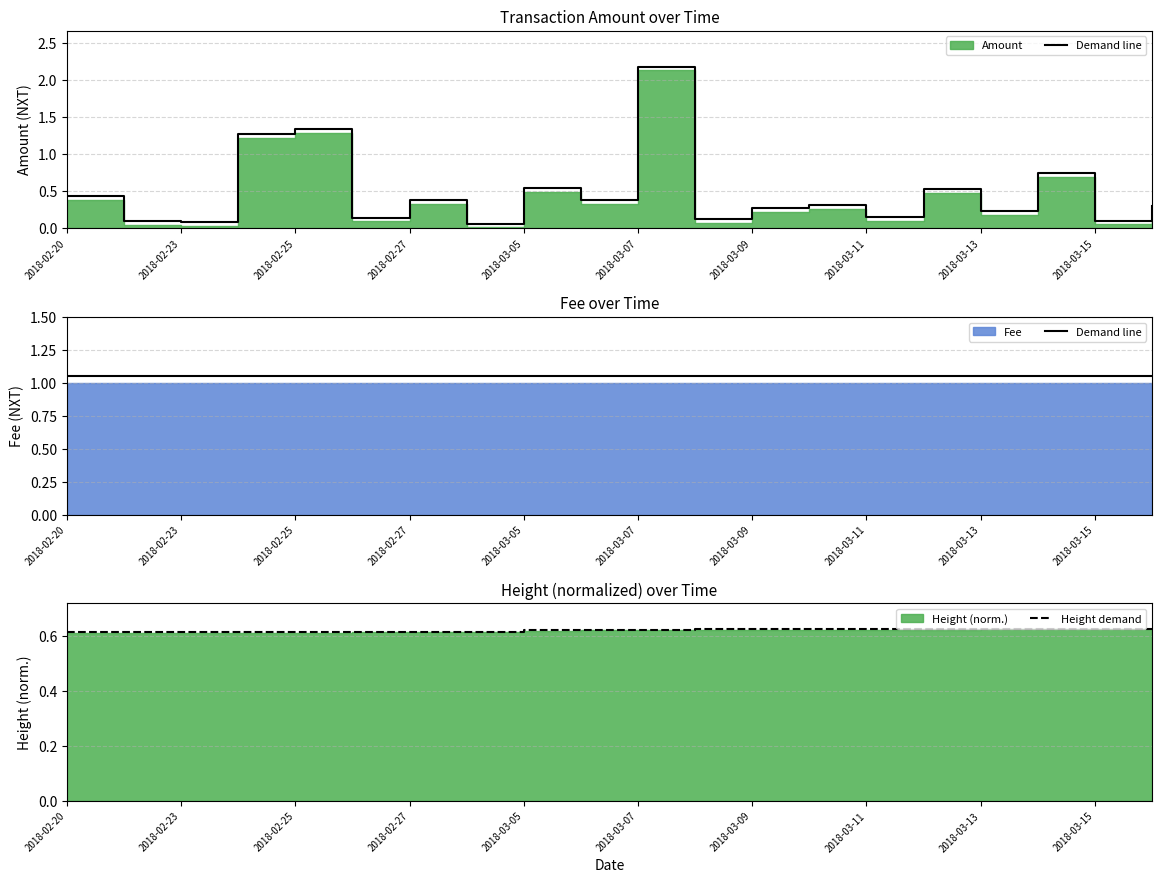

What is the sum of all Demand line values?

21.0